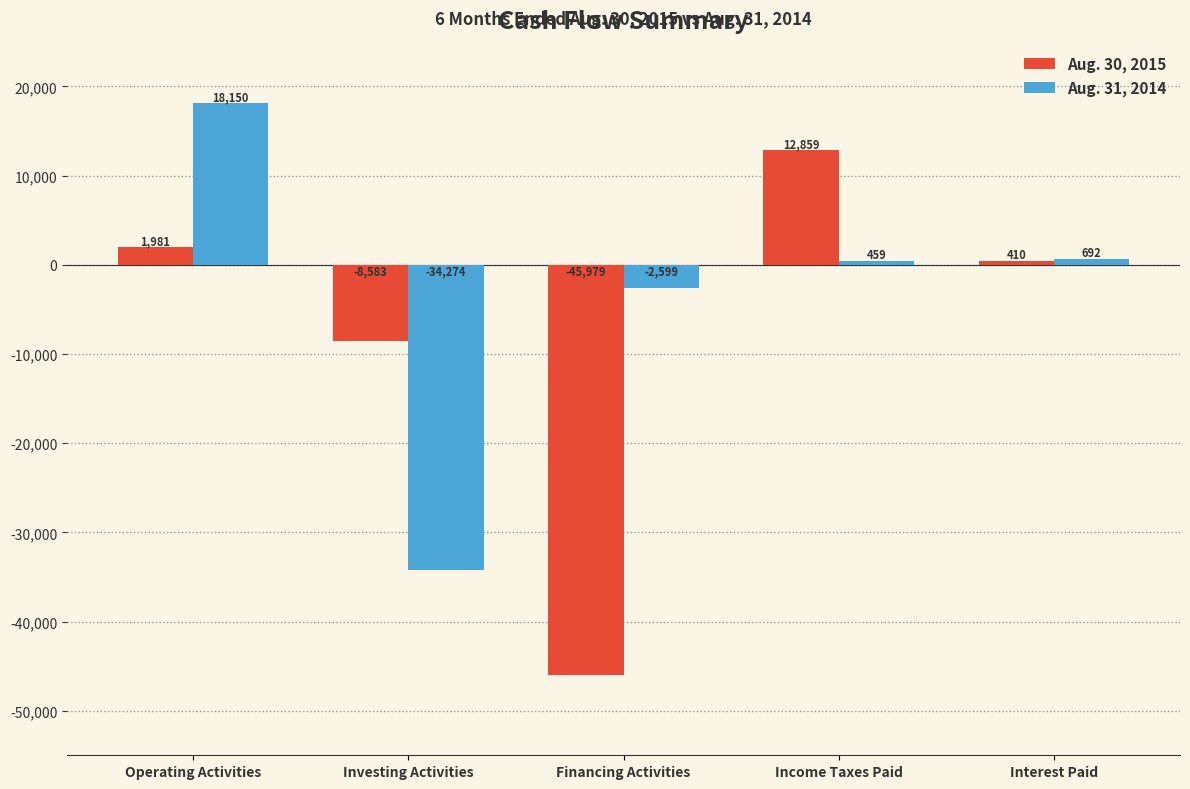

What is the approximate value of Aug. 30, 2015 at Investing Activities?

-8583